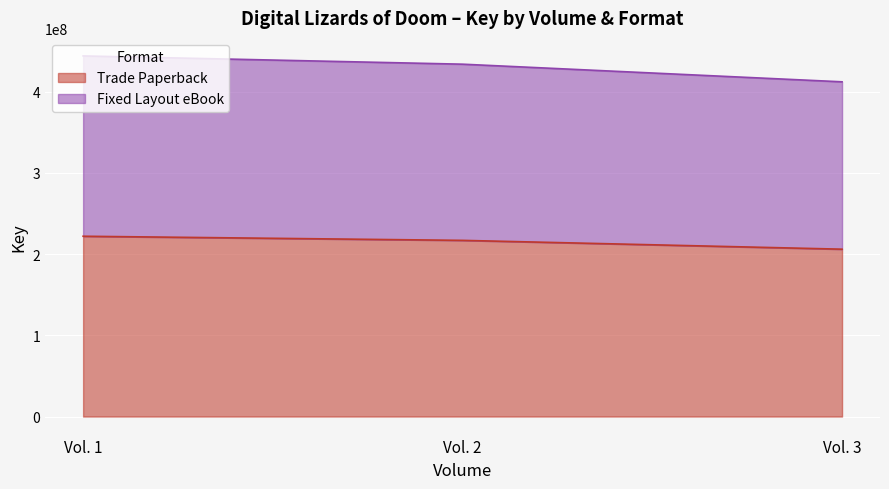

At how many categories does at least one series exceed 334211221?

3